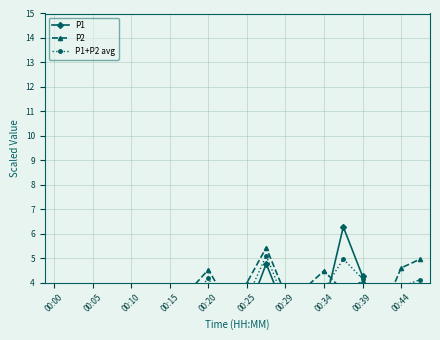

True or false: P2 has more than 2 interior local peaks.

True